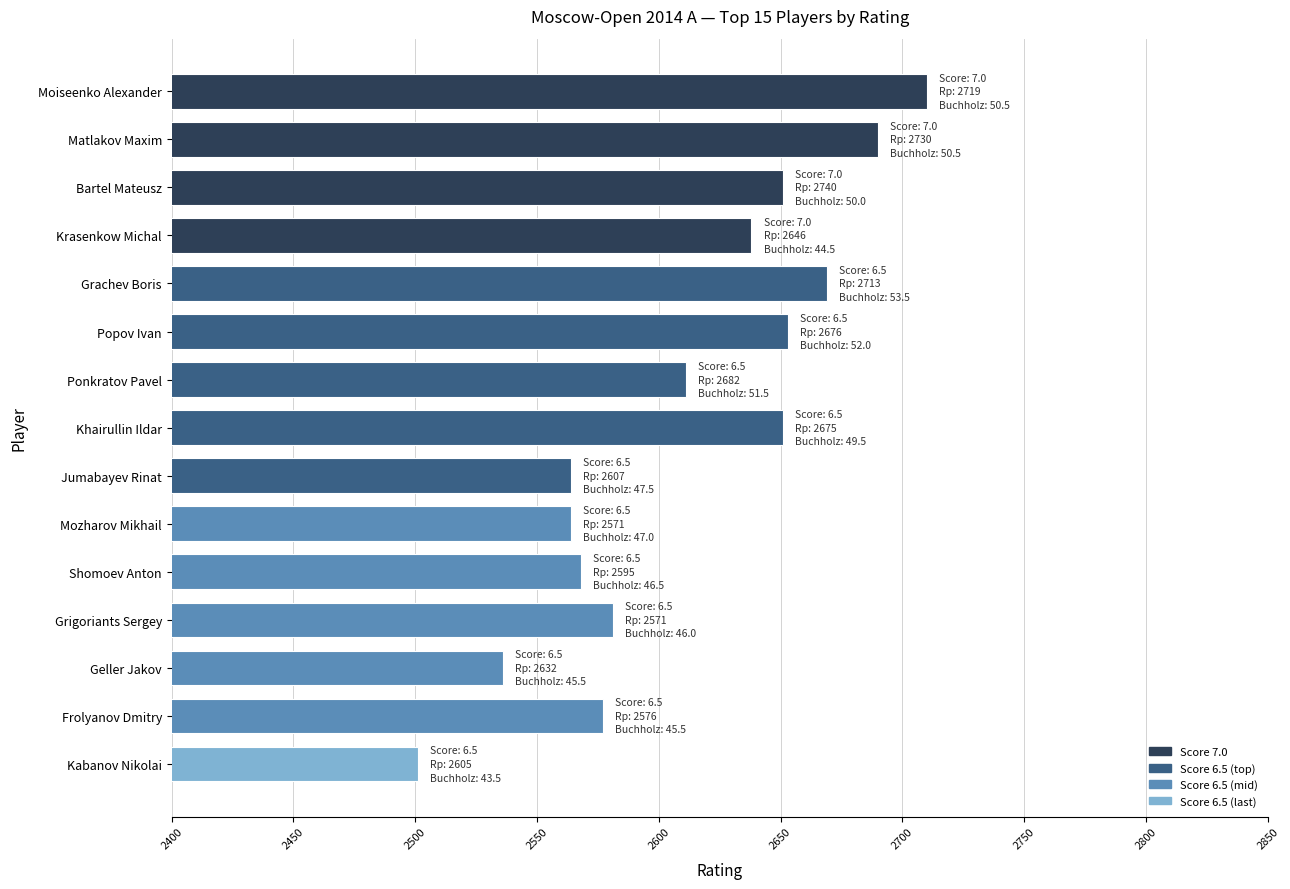

How many bars are there in total?

15